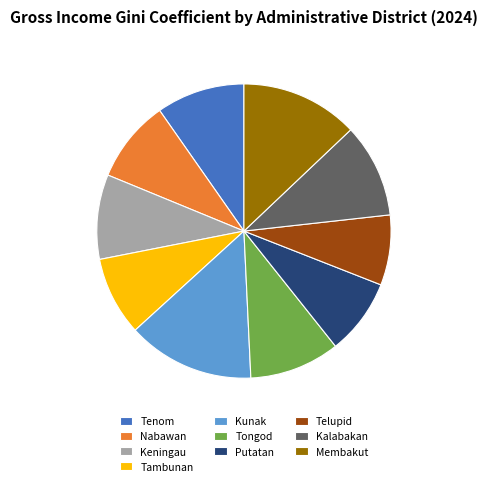

Does Kalabakan represent more than half of the total?

No